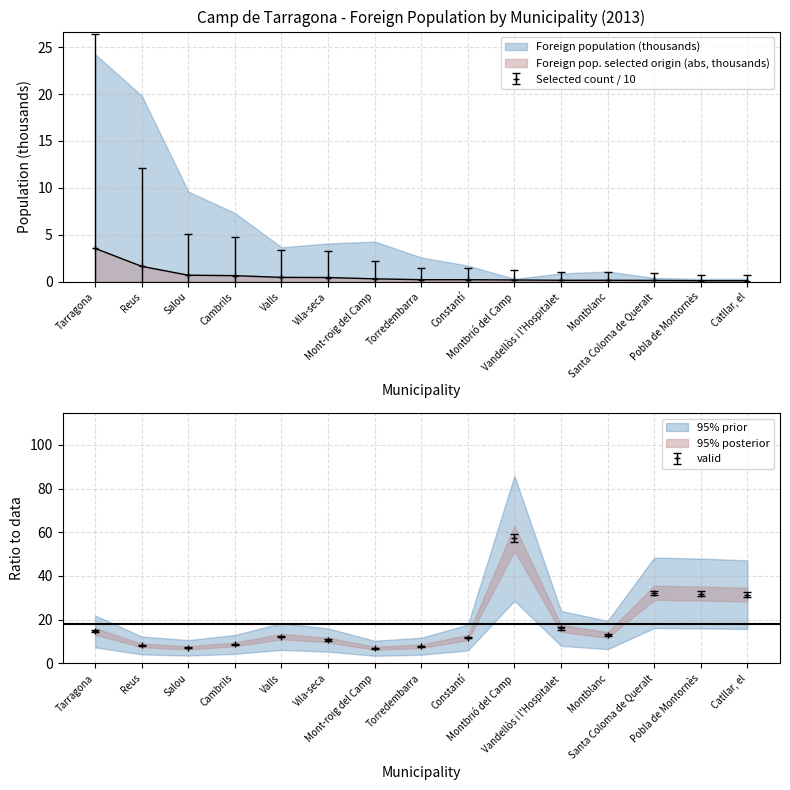

True or false: Foreign pop. selected origin (count) and Foreign pop. selected origin (abs) intersect in this chart.

False